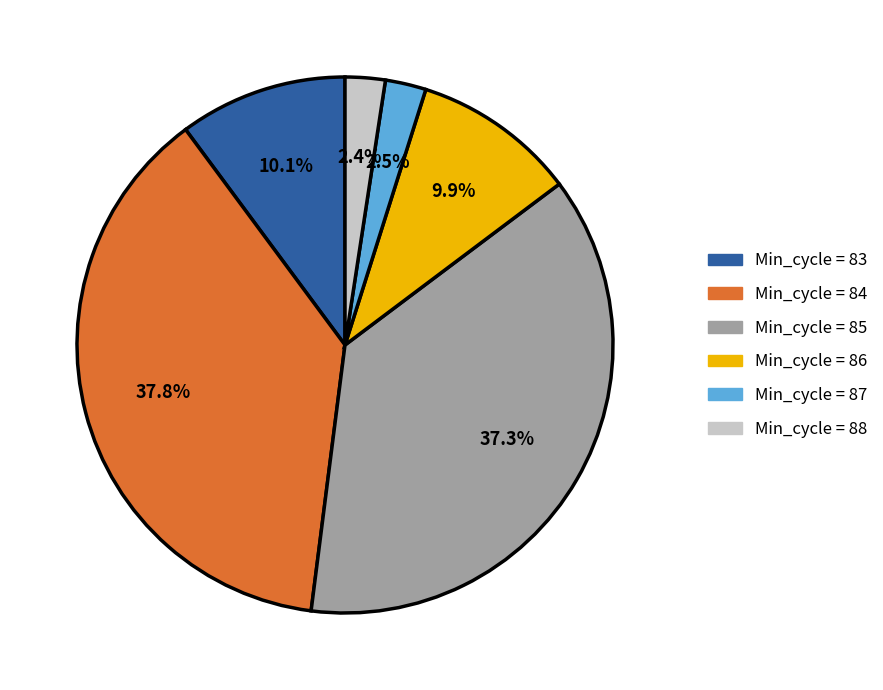

What is the largest slice in the pie chart?

Min_cycle = 84